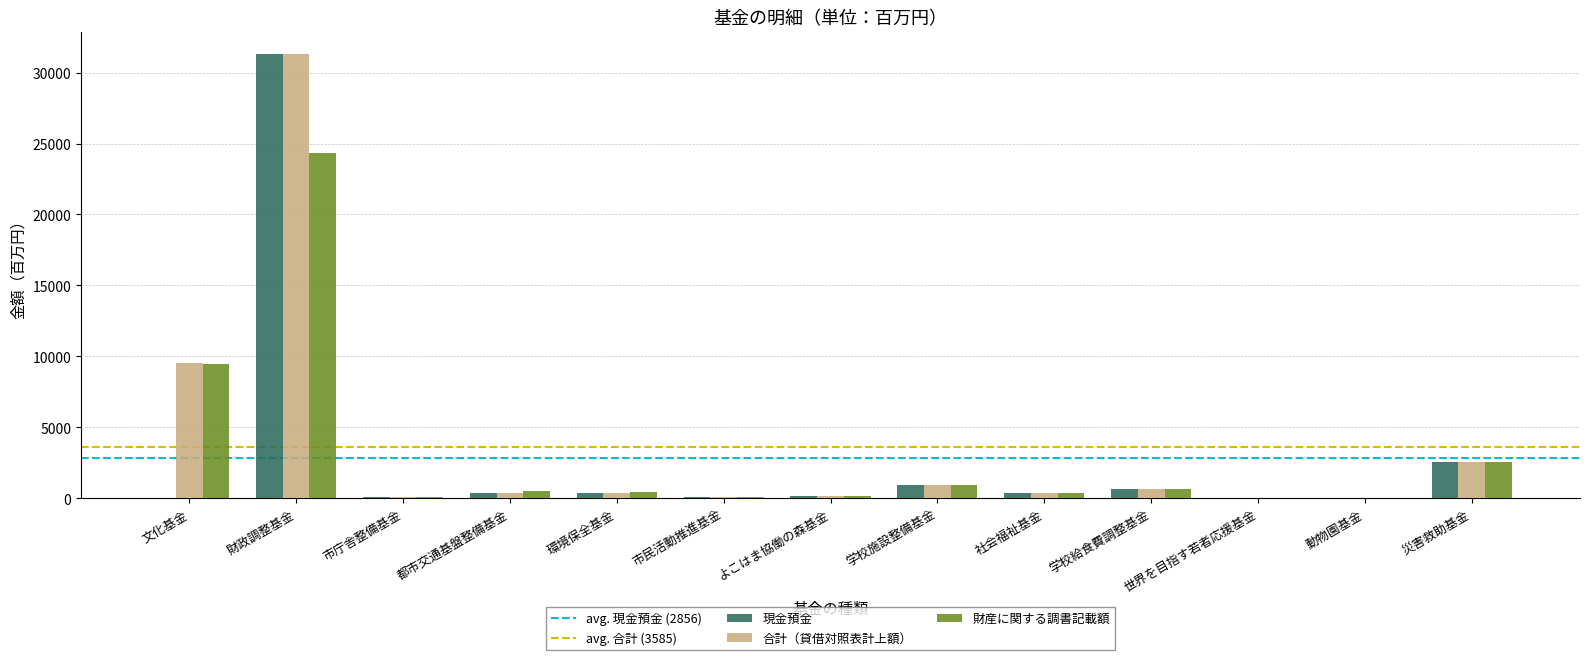

At which label is 財産に関する調書記載額 closest to 12182?

文化基金